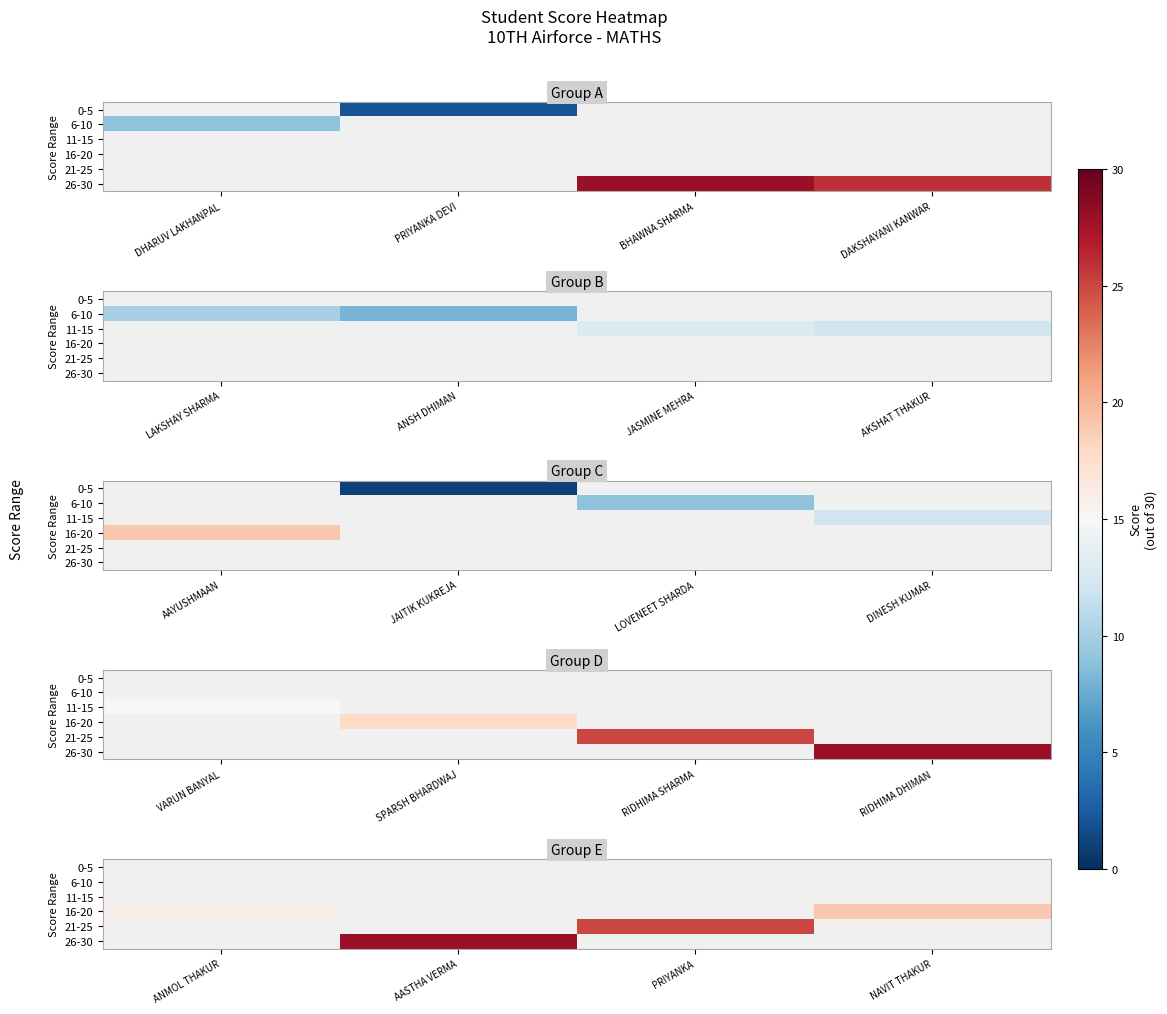

Which has a higher value, ANMOL THAKUR or PRIYANKA?

PRIYANKA